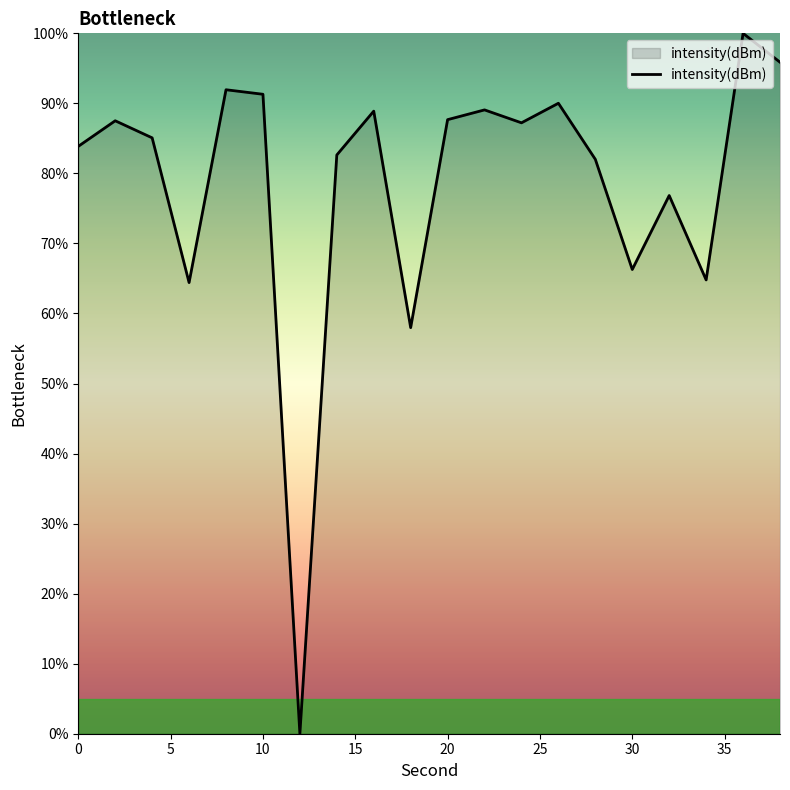

How many interior local valleys (lower than both neighbors) does the data have?

6